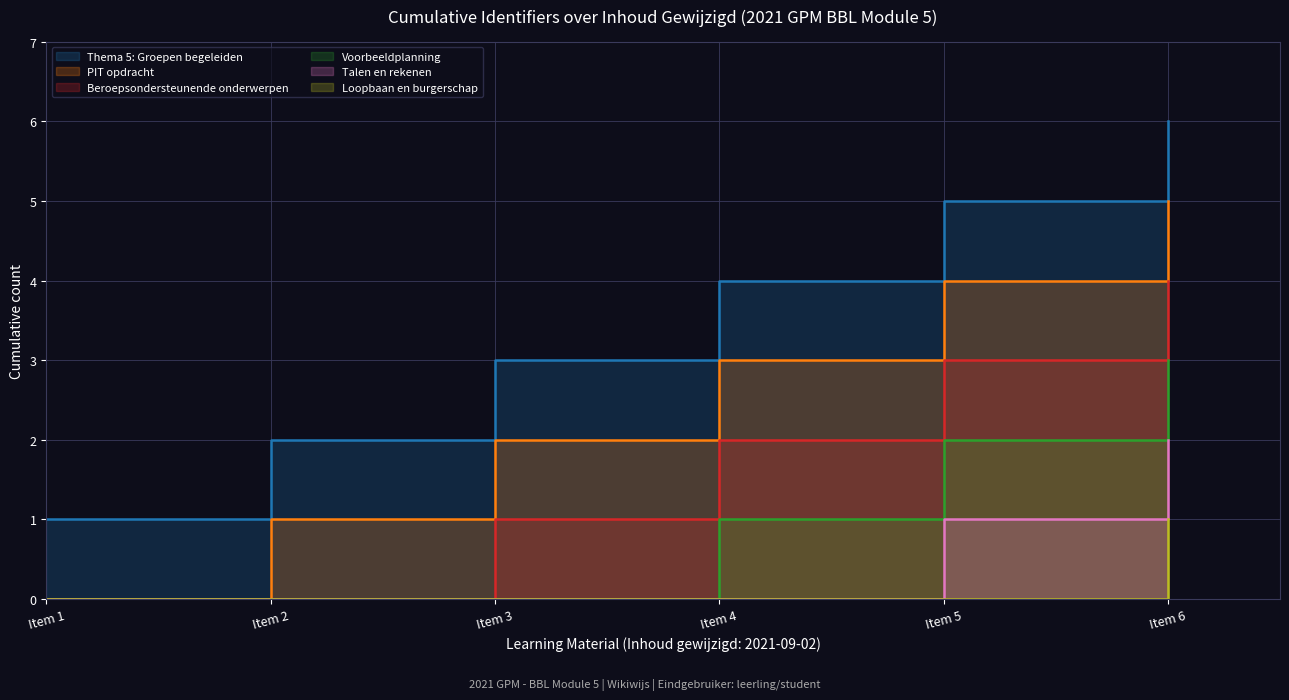

What value does the data have at Item 1?

1